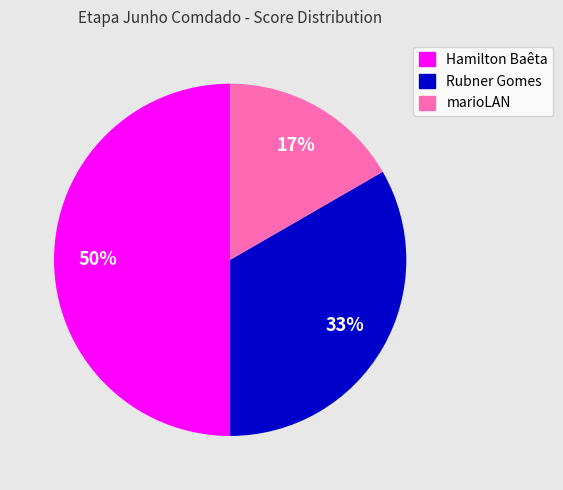

To the nearest percent, what is the average slice percentage?

33%